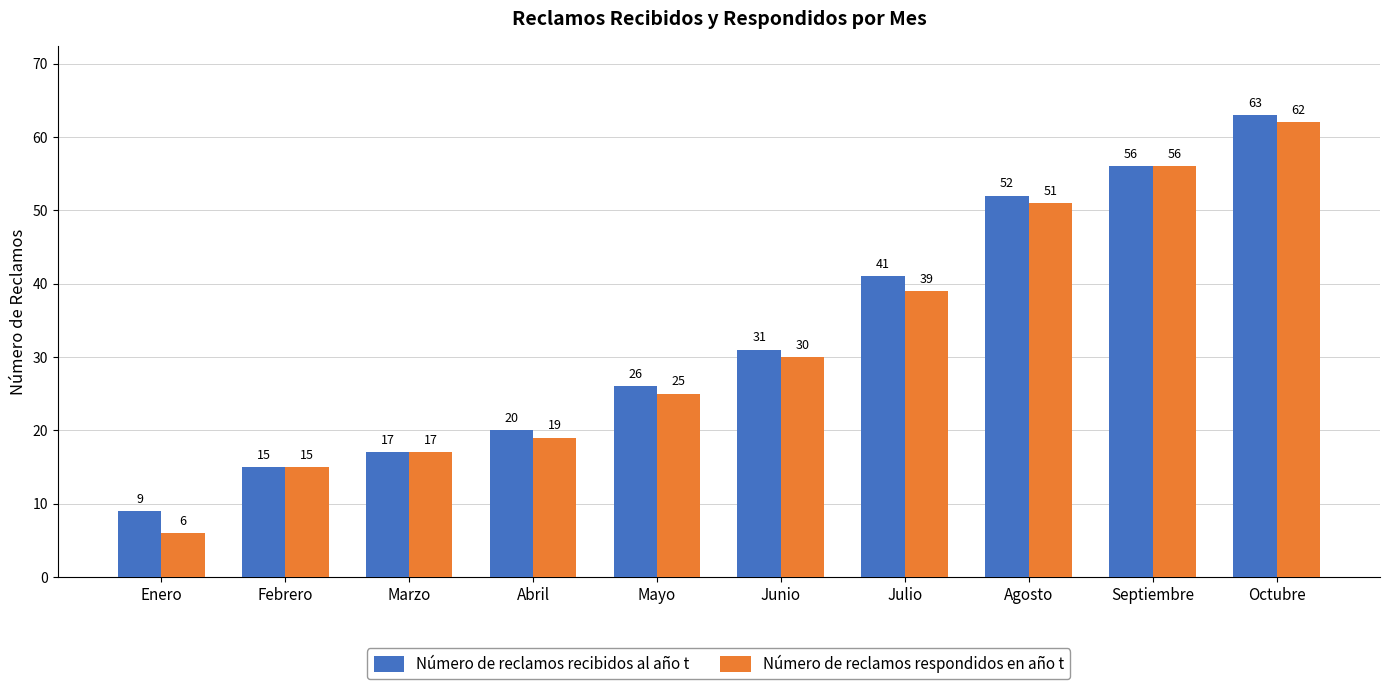

Which series has the widest spread of values?

Número de reclamos respondidos en año t